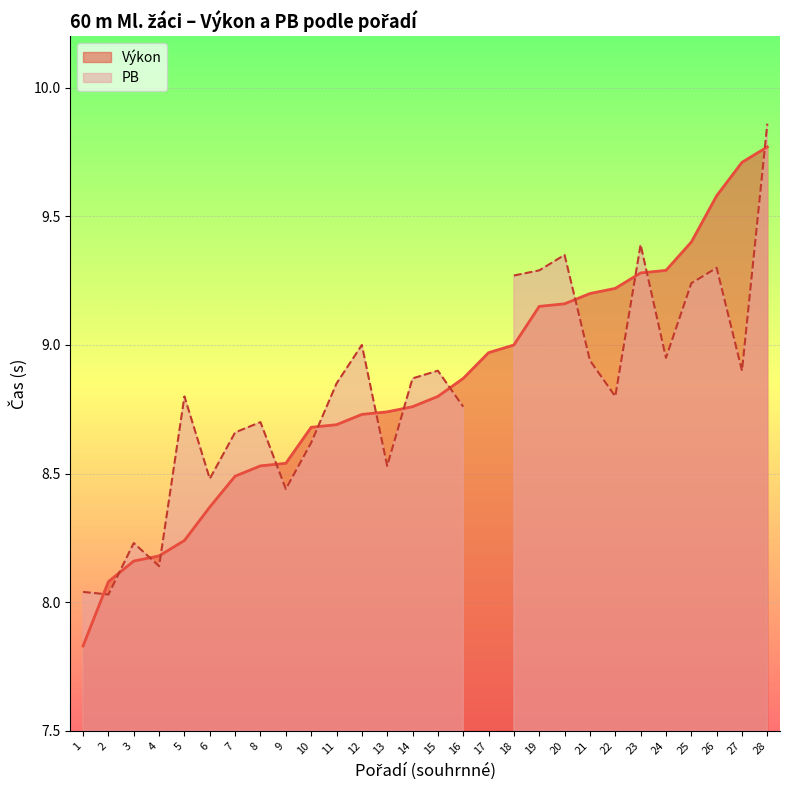

True or false: the data has more than 0 interior local peaks.

False